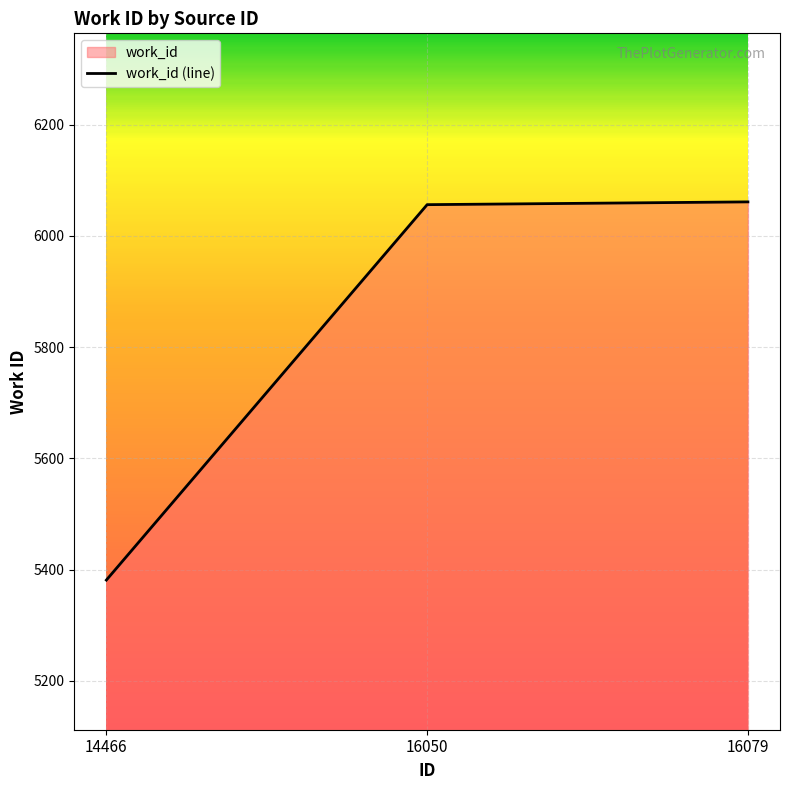

Does the chart display data point markers on the line(s)?

No